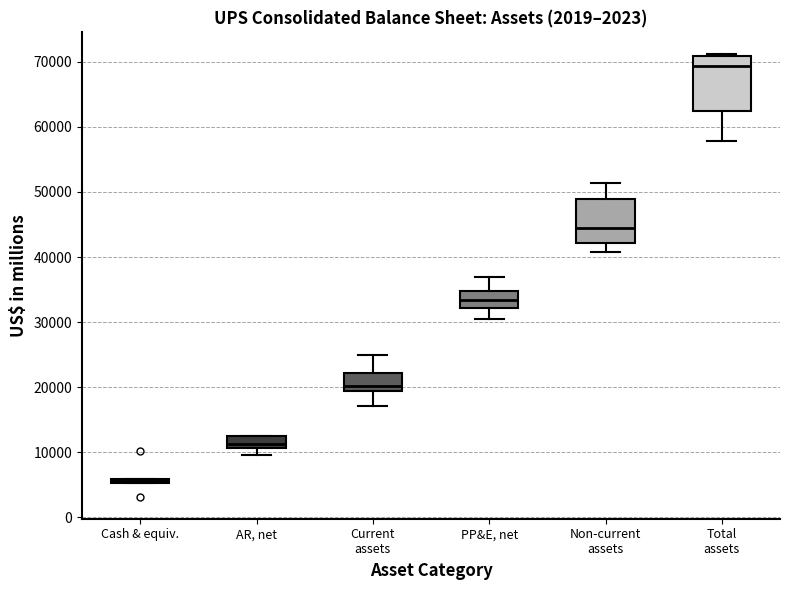

Which box has the highest median line?

Total assets